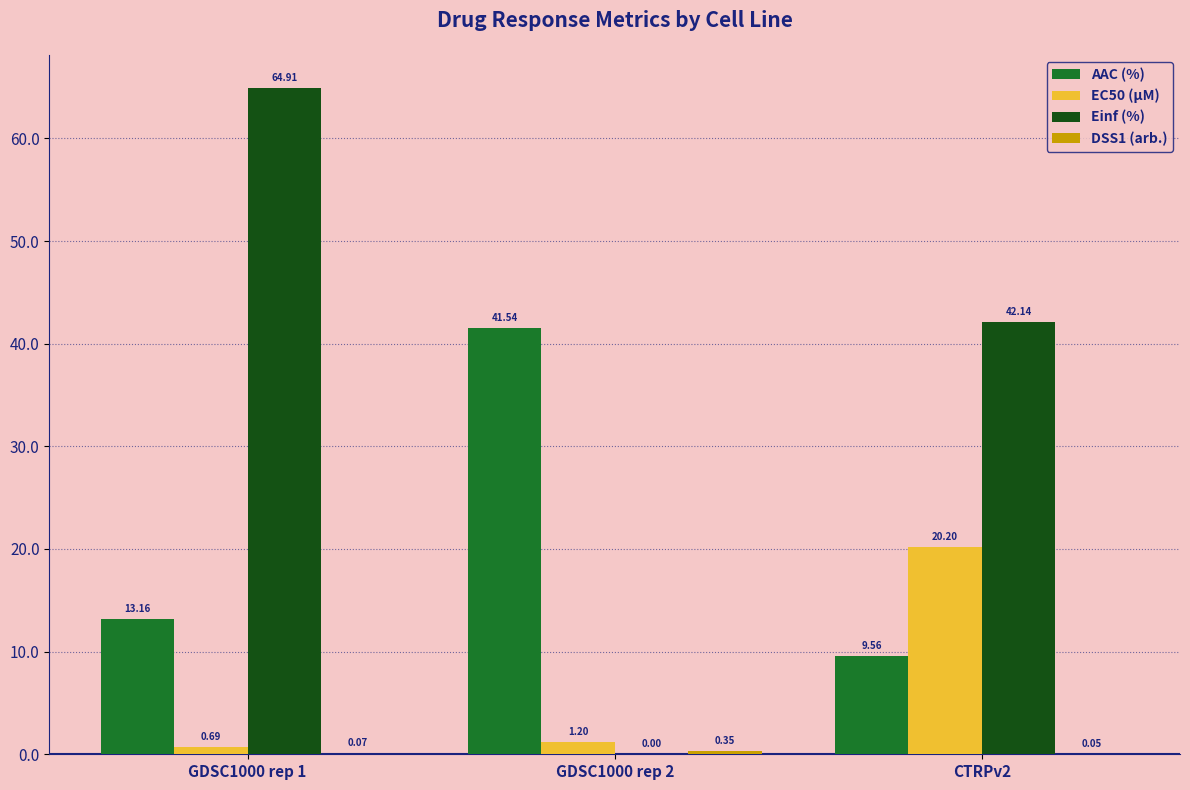

What is the difference between the EC50 (µM) values at CTRPv2 and GDSC1000 rep 1?

19.5